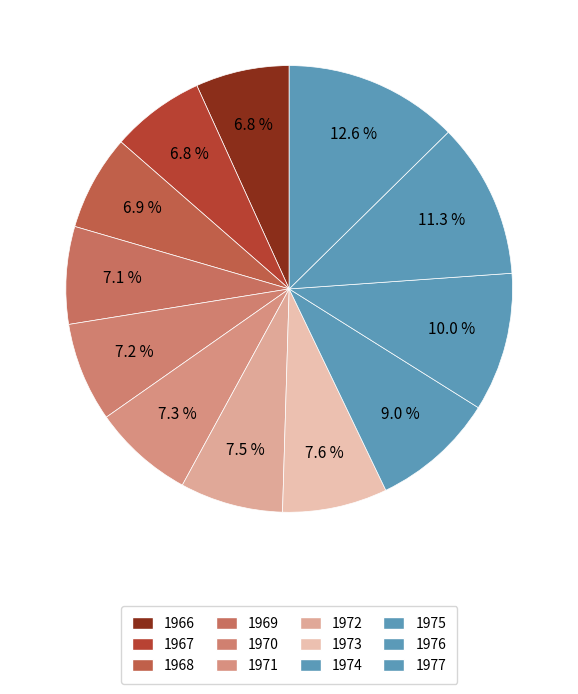

Count the number of slices in the pie.

12